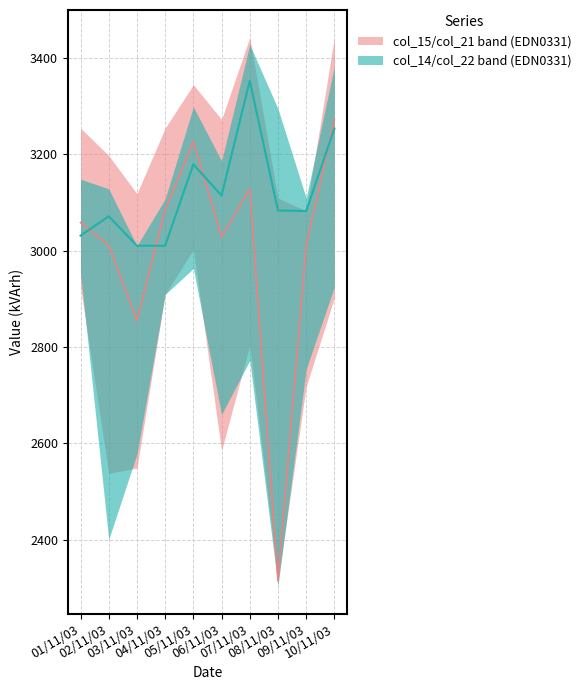

Rank the categories by col_22_EDN value from lowest to highest.

08/11/03, 02/11/03, 03/11/03, 06/11/03, 09/11/03, 07/11/03, 04/11/03, 10/11/03, 01/11/03, 05/11/03